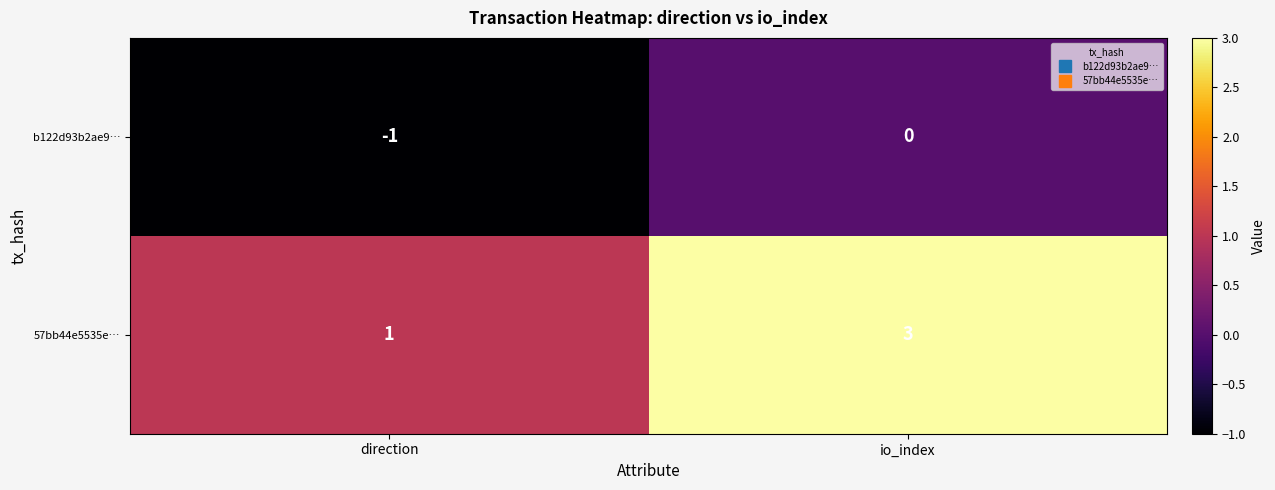

At direction, list the series in order from smallest to largest.

b122d93b2ae9…, 57bb44e5535e…